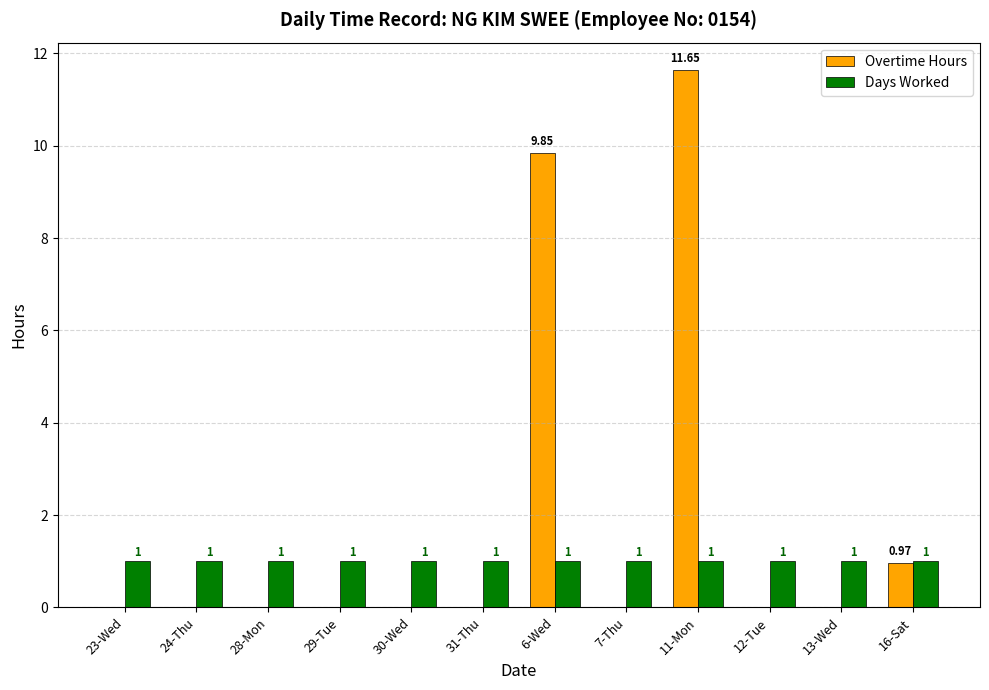

Which series changed the most between 30-Wed and 11-Mon?

Overtime Hours